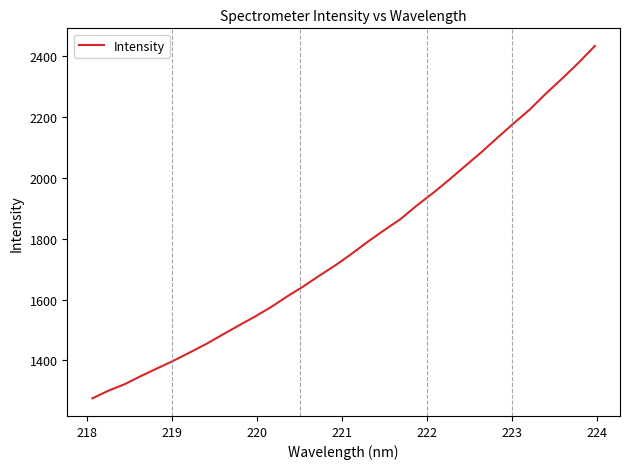

What is the maximum value shown in the chart?

2434.3